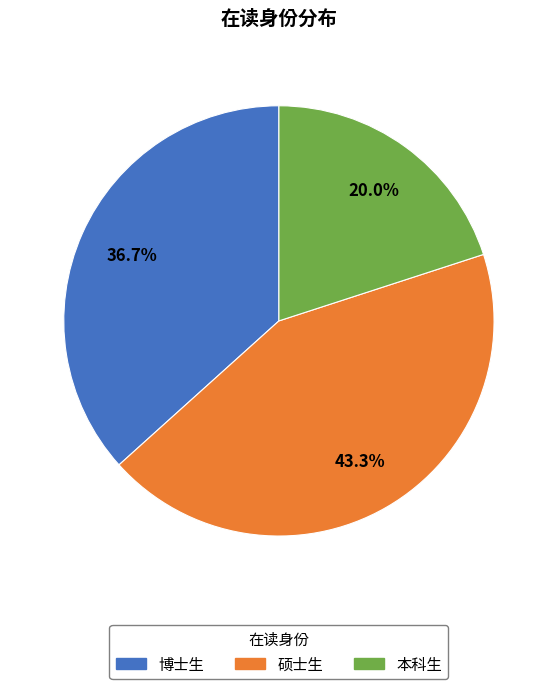

Is it true that 硕士生 is 58% of the pie?

False